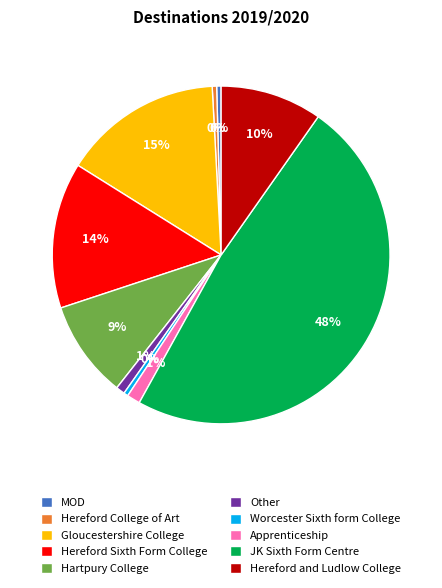

Combined, do Hereford Sixth Form College and JK Sixth Form Centre account for over 50%?

Yes